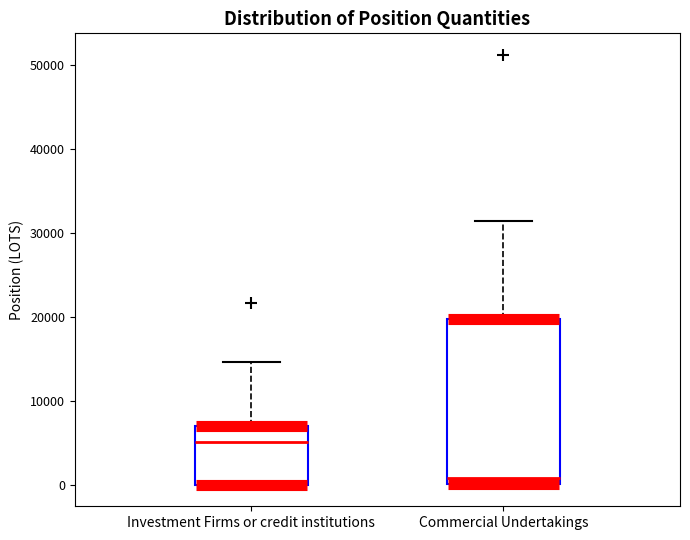

Which box has the lowest median line?

Commercial Undertakings